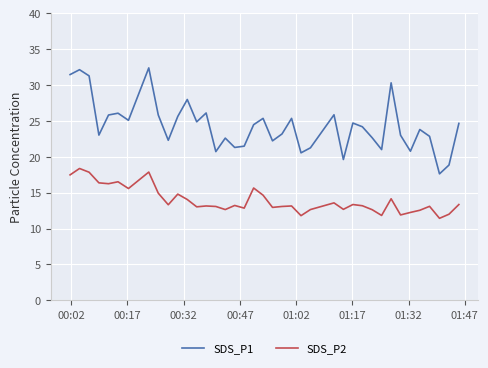

Which series has the widest spread of values?

SDS_P1